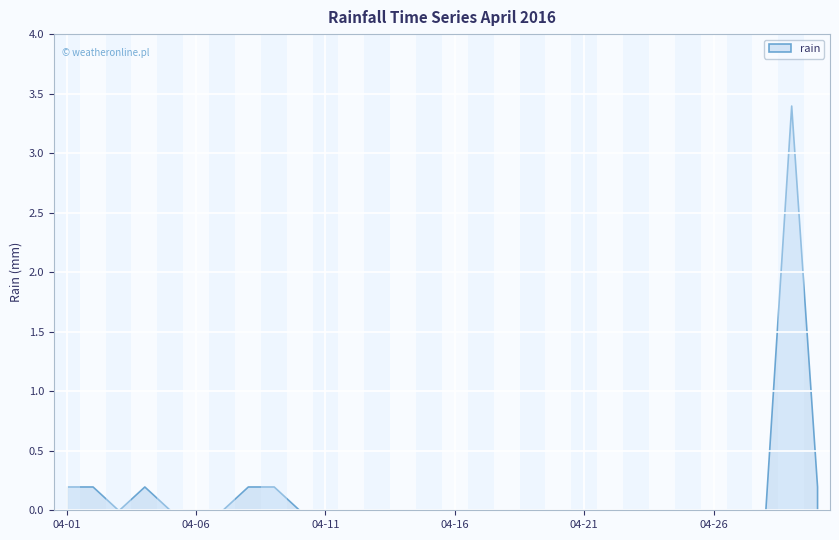

How many series are shown in this chart?

1